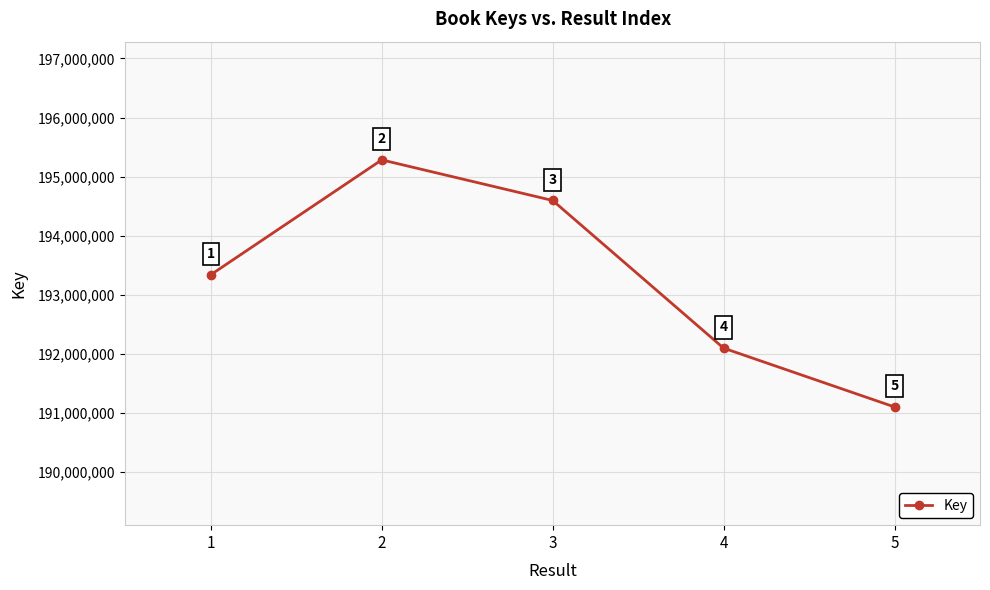

What is the approximate value at 4, to the nearest 50?

192098350